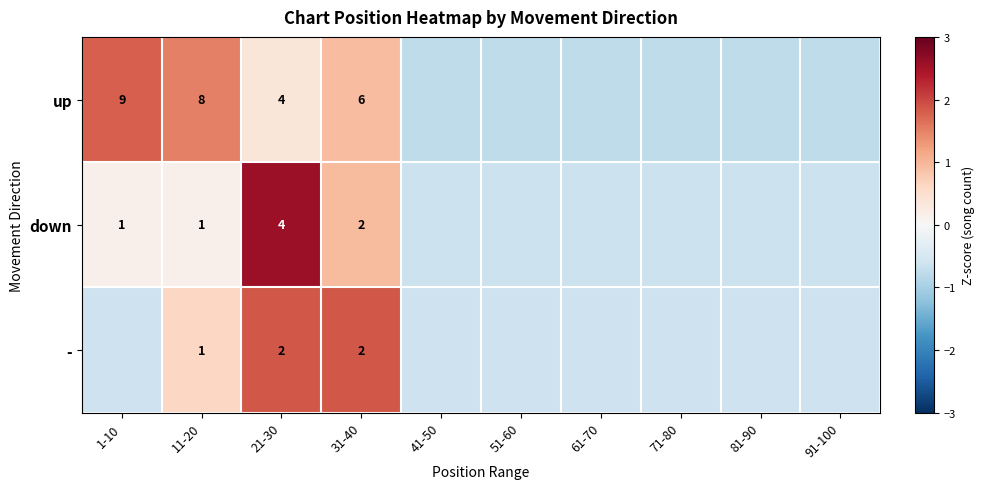

Is the value of down at 21-30 greater than the value of - at 31-40?

Yes